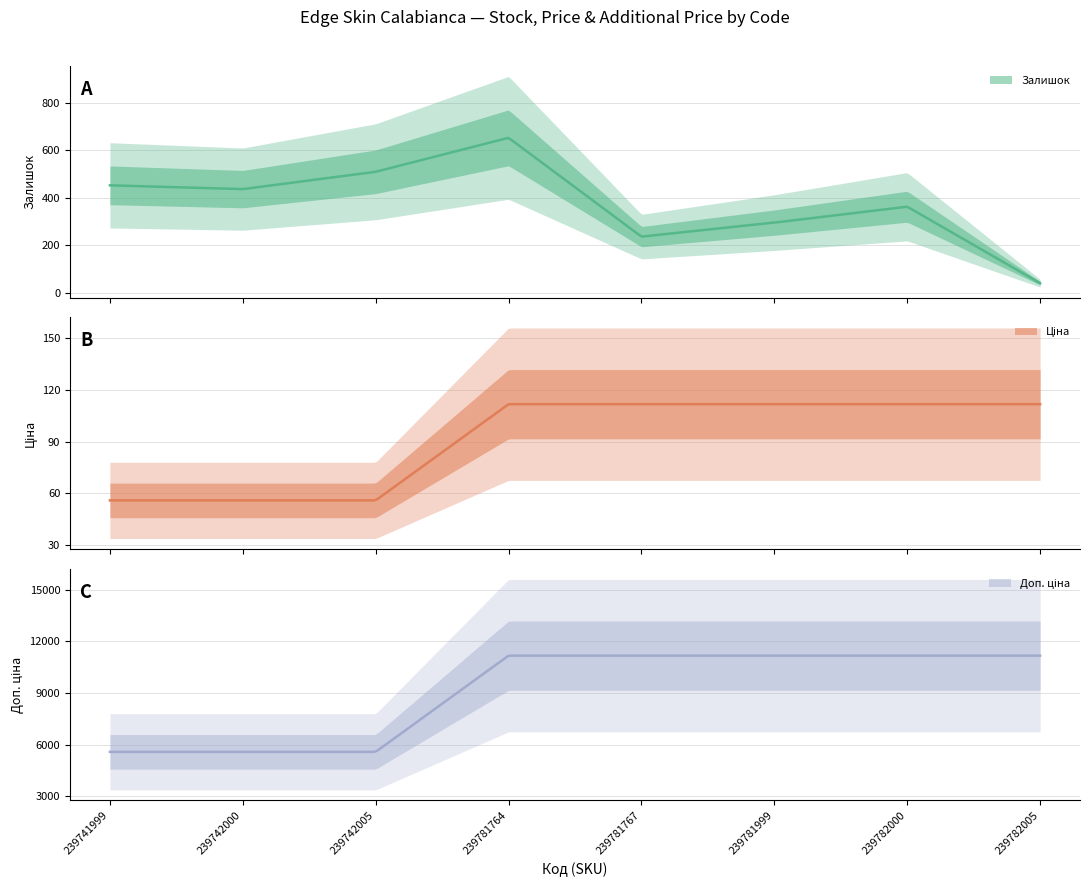

True or false: Доп. ціна and Залишок cross at least once.

False